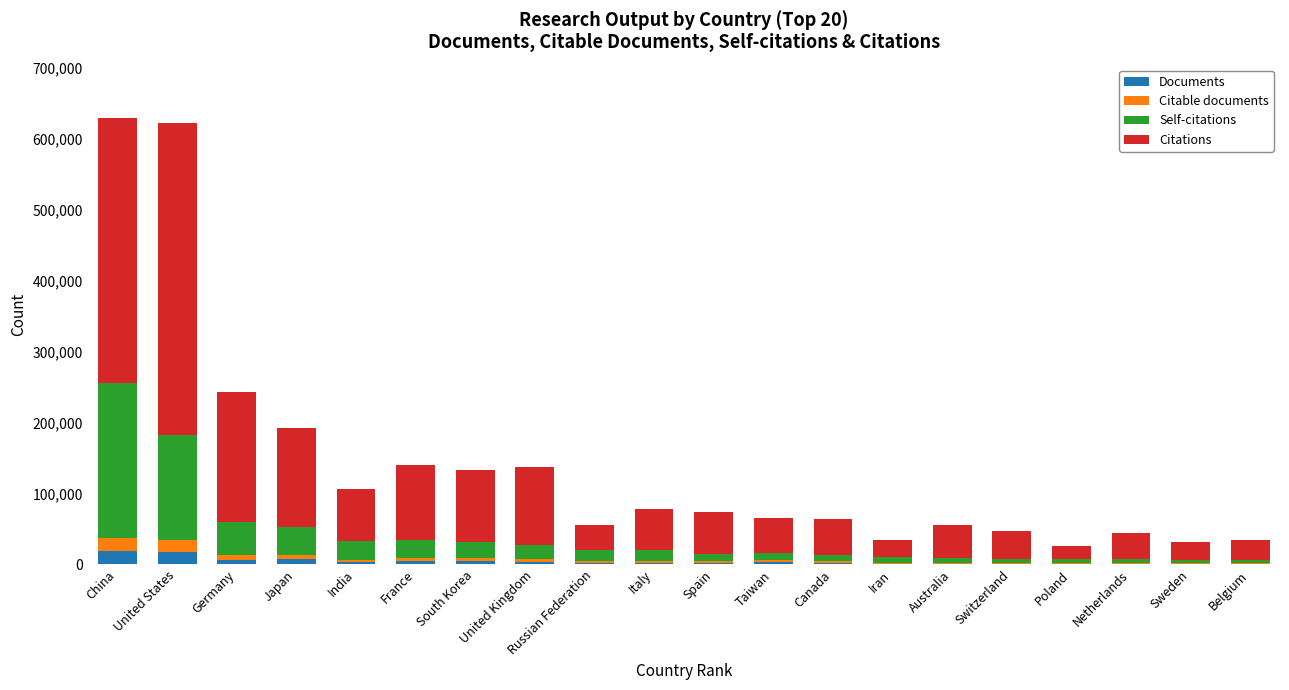

What is the sum of all Documents values?

85986